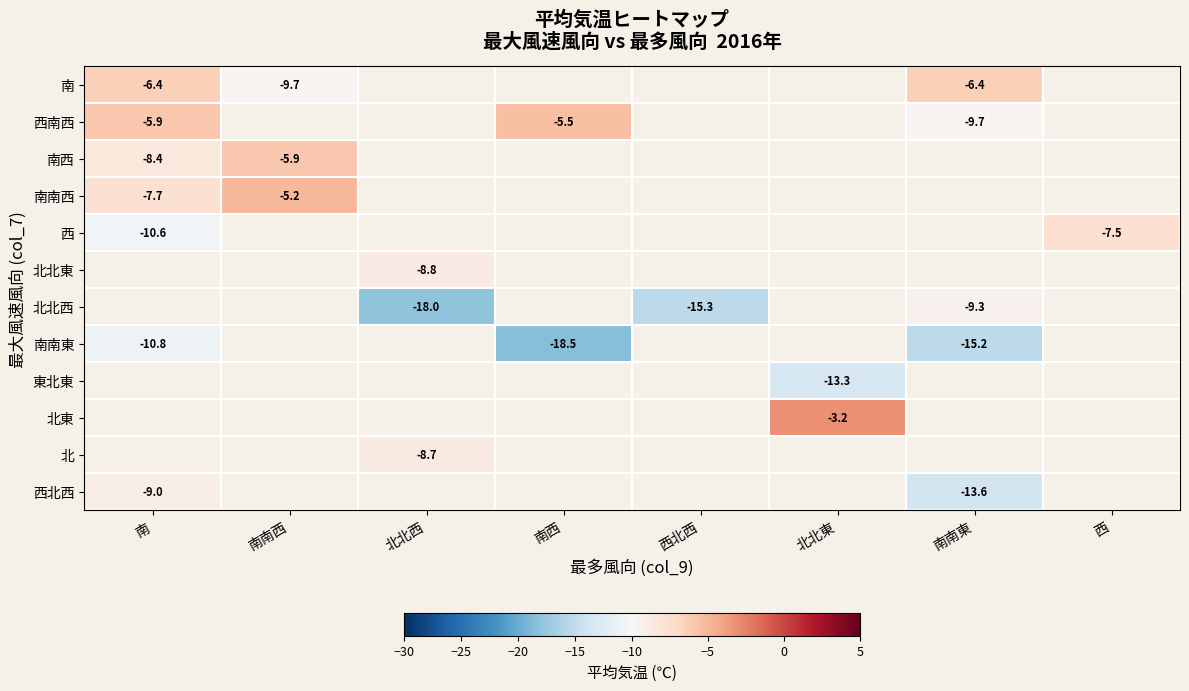

At how many categories does at least one series exceed -9?

7